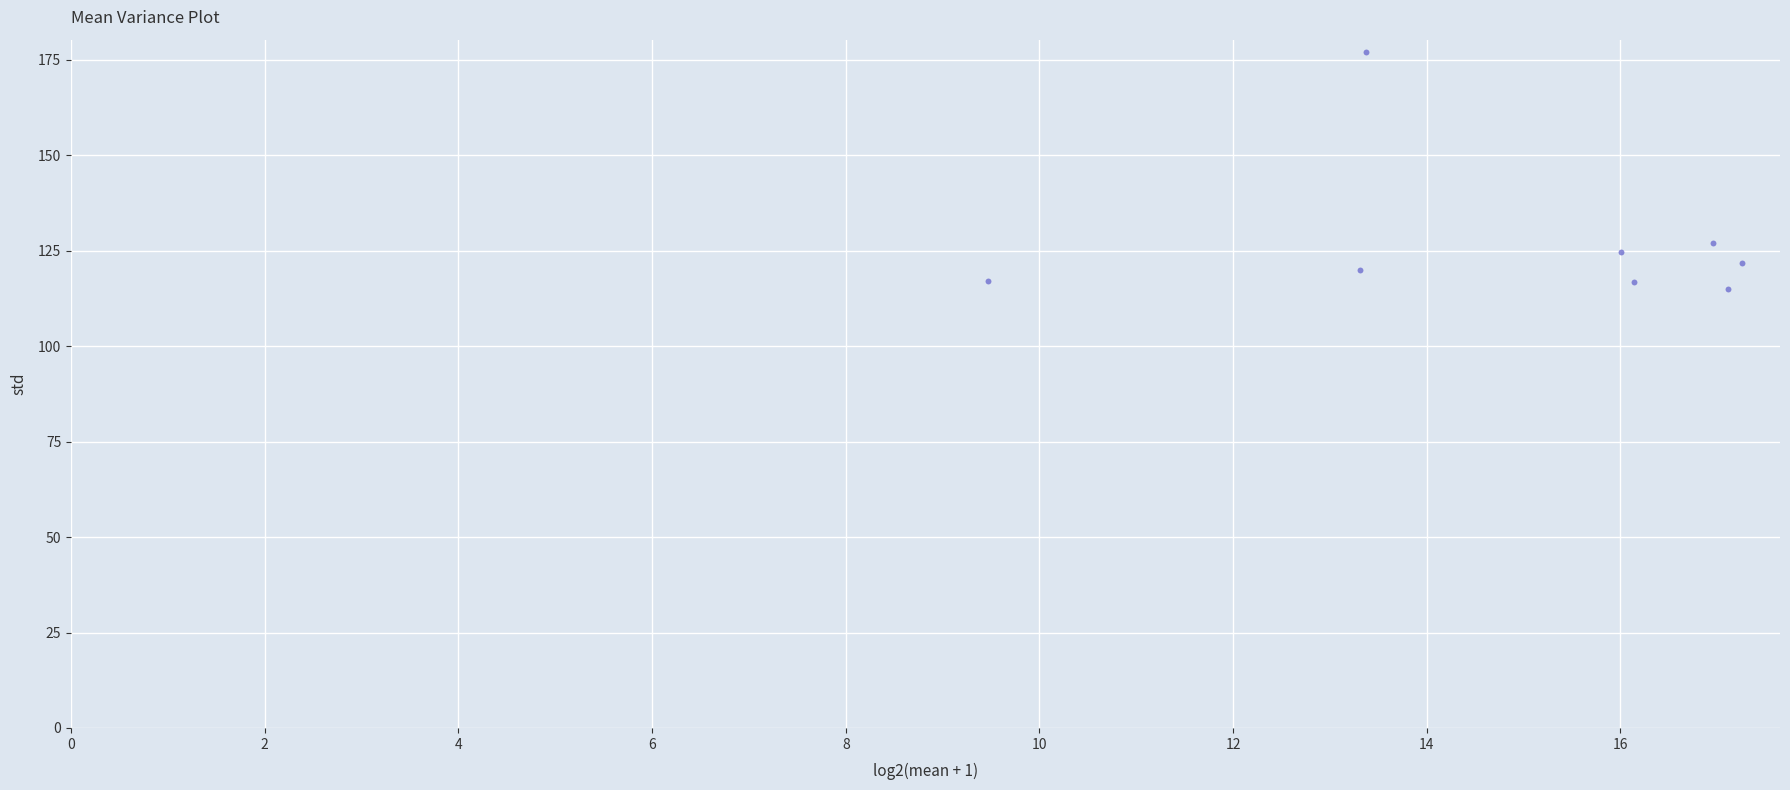

What is the range of X values (max minus min)?

7.8